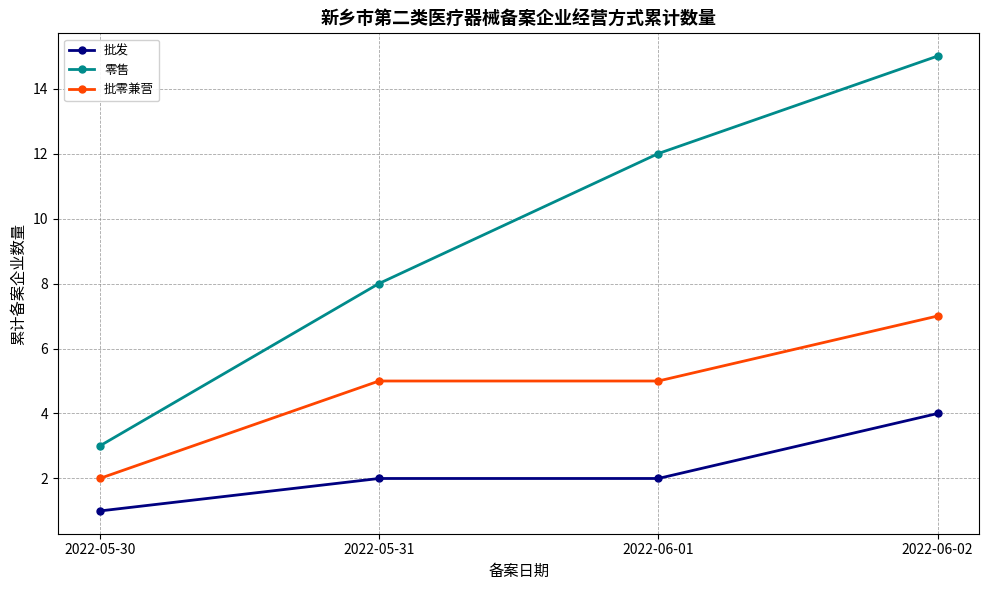

Count the number of data series in this chart.

3